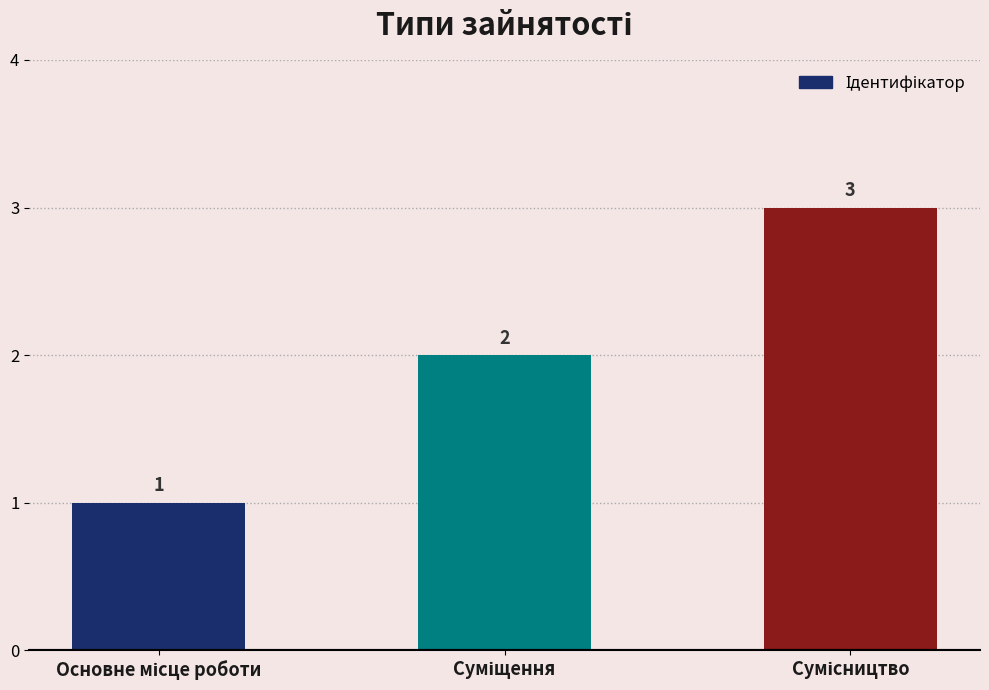

What is the greatest value displayed?

3